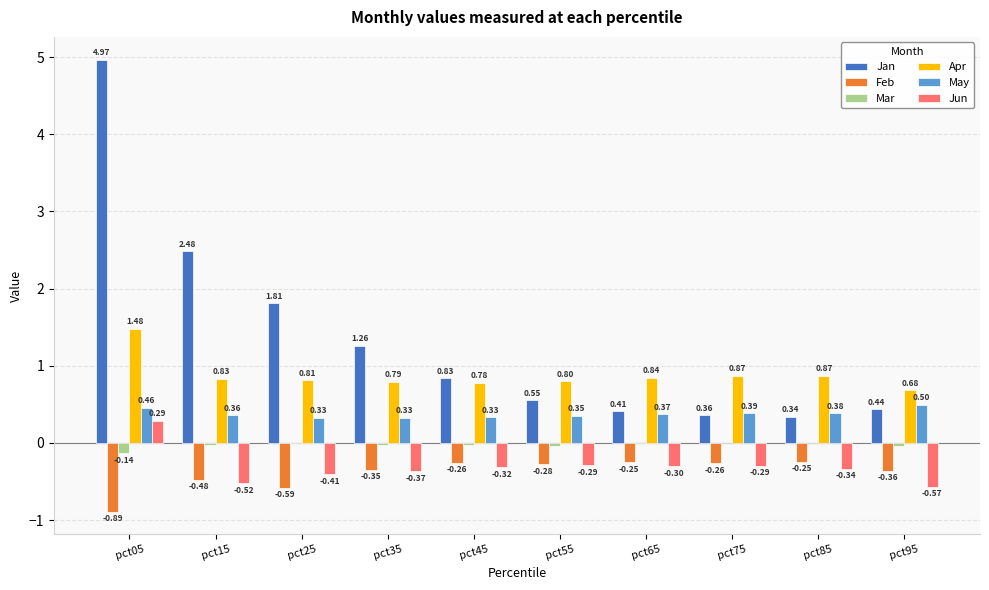

Does the chart contain stacked bars?

No